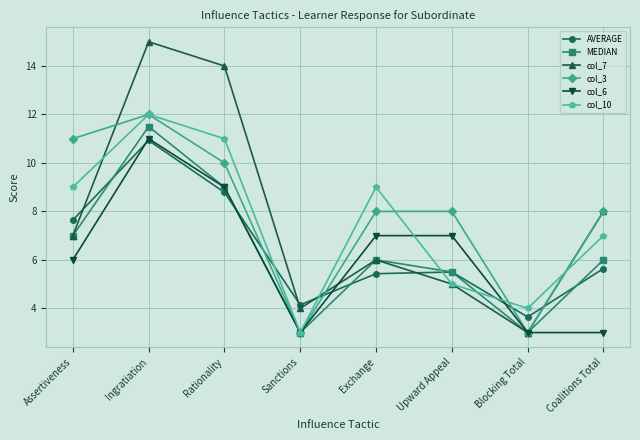

Is this an area chart (filled region under the line)?

No